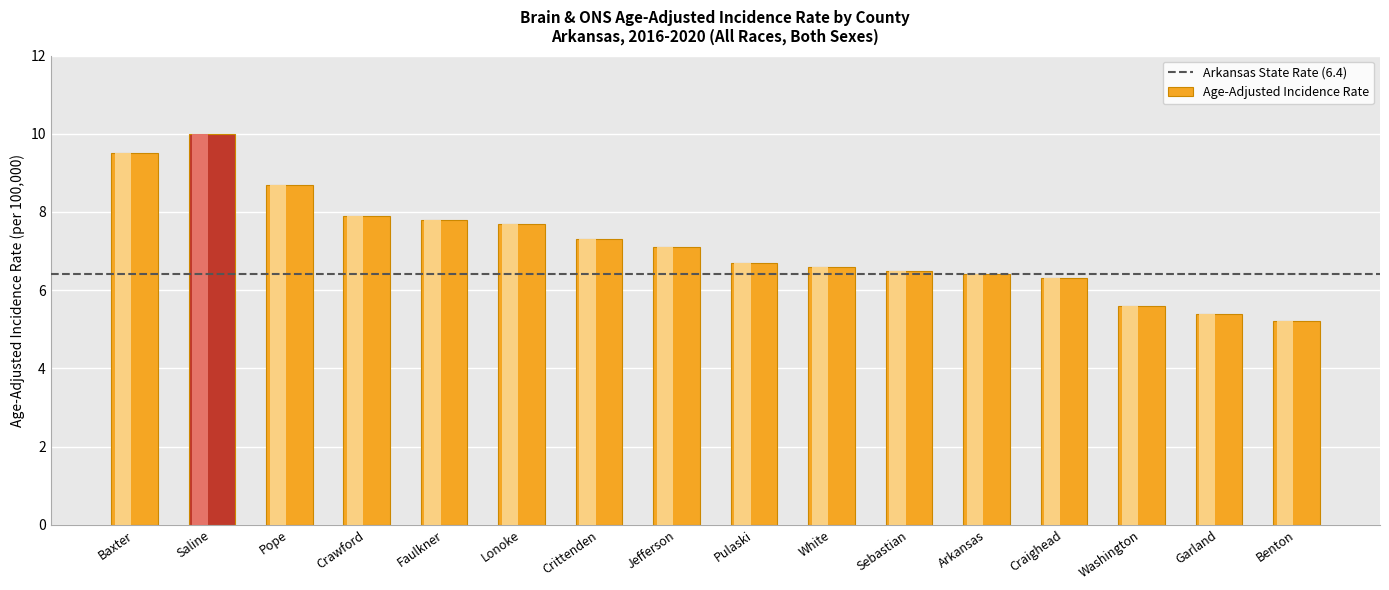

Is it true that the value at Garland is 8.8?

False